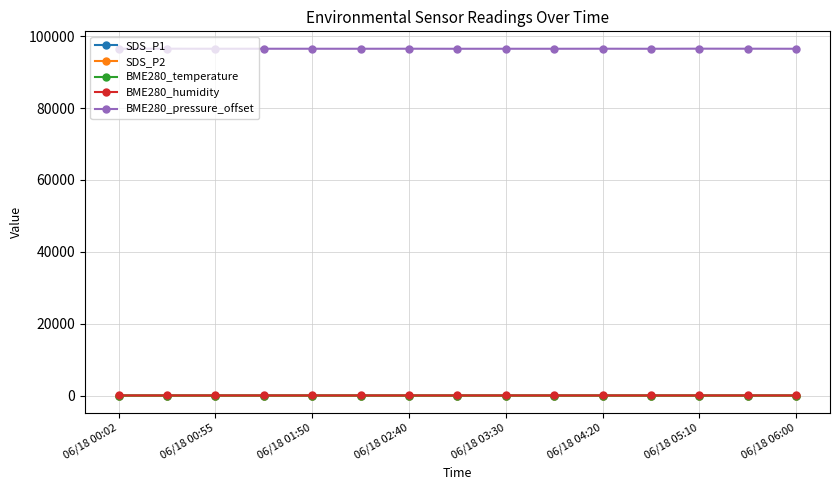

At how many categories does at least one series exceed 63425?

15